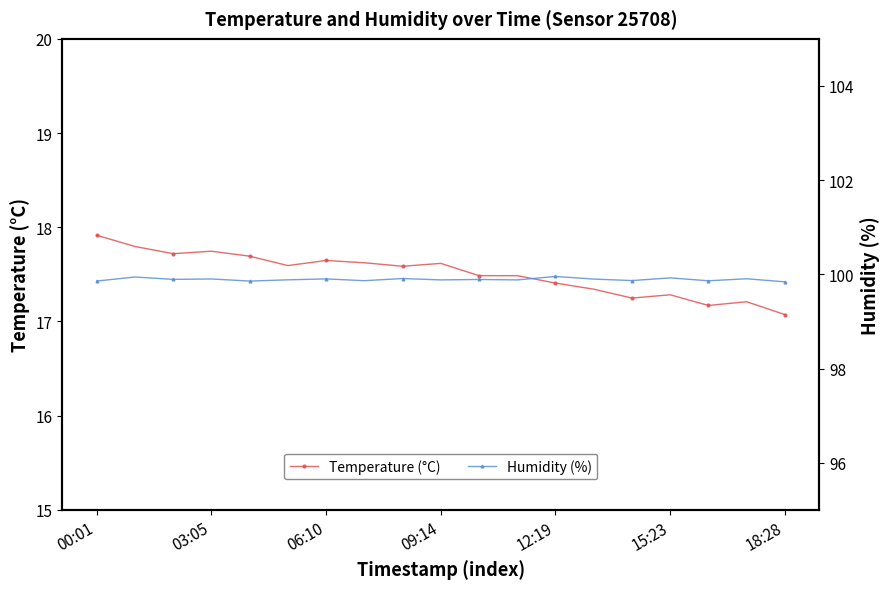

What are all the series names shown in the legend?

Temperature (°C), Humidity (%)